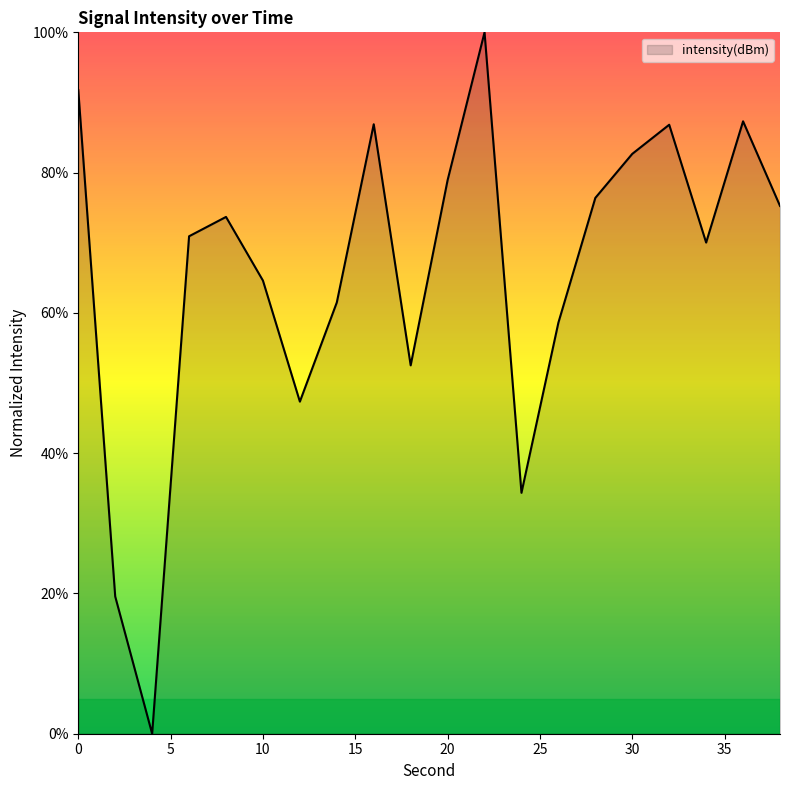

What is the difference between the maximum and minimum values?

100.0